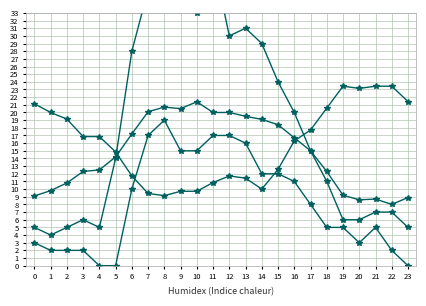

How many lines are shown in the chart?

4